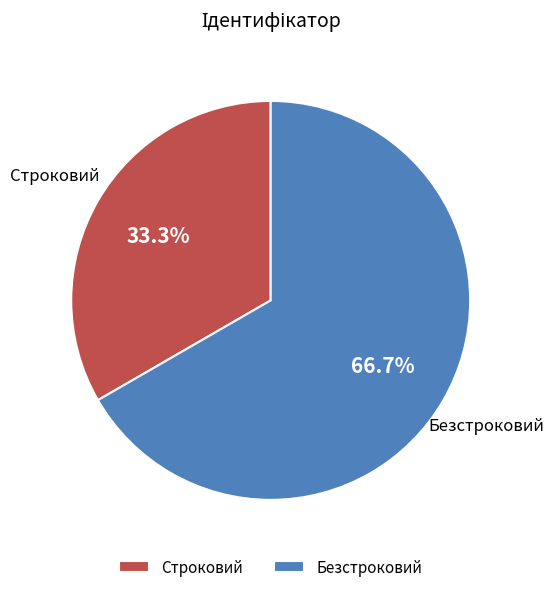

To the nearest percent, what is the average slice percentage?

50%